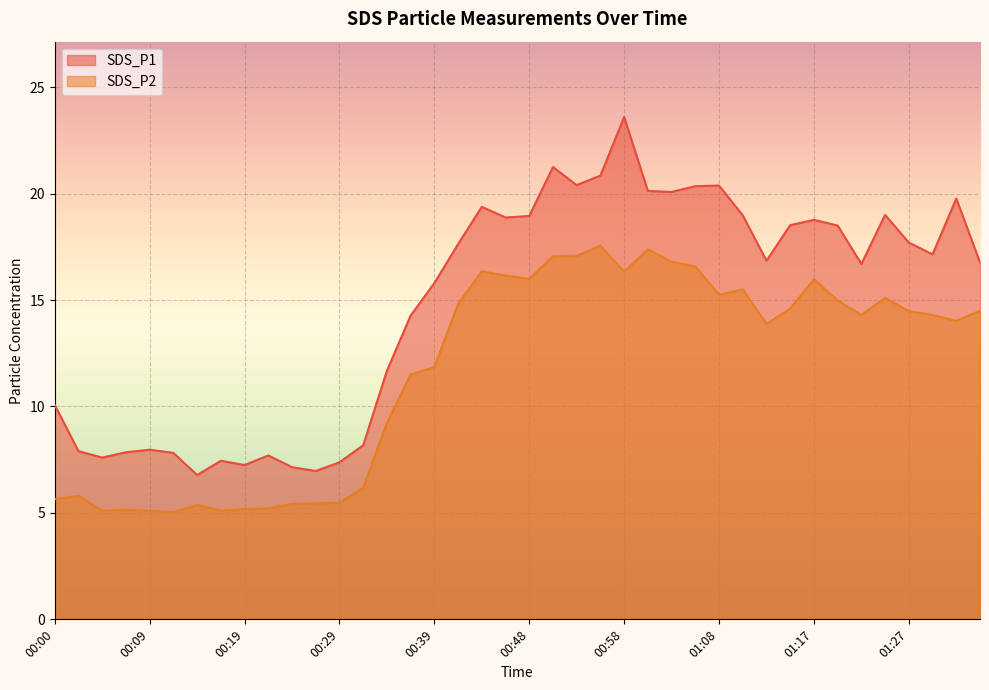

Reading left to right, extract all data points from this chart.

SDS_P1: 00:00=10.1	00:02=7.9	00:05=7.6	00:07=7.8	00:09=8.0	00:12=7.8	00:14=6.8	00:17=7.5	00:19=7.2	00:22=7.7	00:24=7.2	00:26=7.0	00:29=7.4	00:31=8.2	00:34=11.7	00:36=14.3	00:39=15.8	00:41=17.6	00:43=19.4	00:46=18.9	00:48=18.9	00:51=21.2	00:53=20.4	00:56=20.9	00:58=23.6	01:00=20.1	01:03=20.1	01:05=20.4	01:08=20.4	01:10=19.0	01:13=16.9	01:15=18.5	01:17=18.8	01:20=18.5	01:22=16.7	01:25=19.0	01:27=17.7	01:30=17.1	01:32=19.8	01:35=16.8
SDS_P2: 00:00=5.7	00:02=5.8	00:05=5.1	00:07=5.2	00:09=5.1	00:12=5.0	00:14=5.4	00:17=5.1	00:19=5.2	00:22=5.2	00:24=5.4	00:26=5.5	00:29=5.5	00:31=6.2	00:34=9.2	00:36=11.5	00:39=11.8	00:41=14.8	00:43=16.4	00:46=16.1	00:48=16.0	00:51=17.1	00:53=17.1	00:56=17.6	00:58=16.3	01:00=17.4	01:03=16.8	01:05=16.6	01:08=15.2	01:10=15.5	01:13=13.9	01:15=14.6	01:17=16.0	01:20=15.0	01:22=14.3	01:25=15.1	01:27=14.5	01:30=14.3	01:32=14.0	01:35=14.5